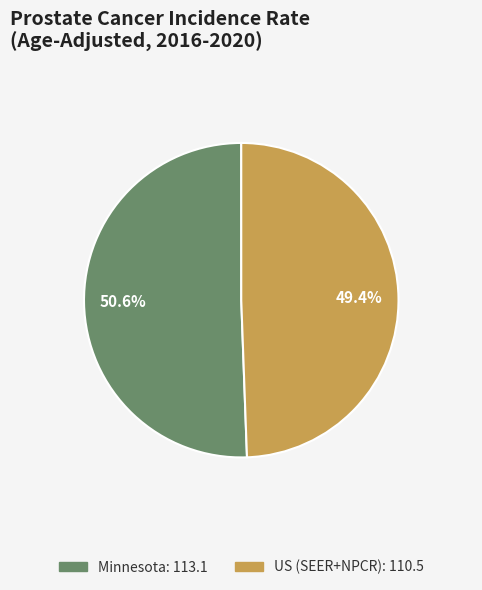

To the nearest percent, what is the average slice percentage?

50%